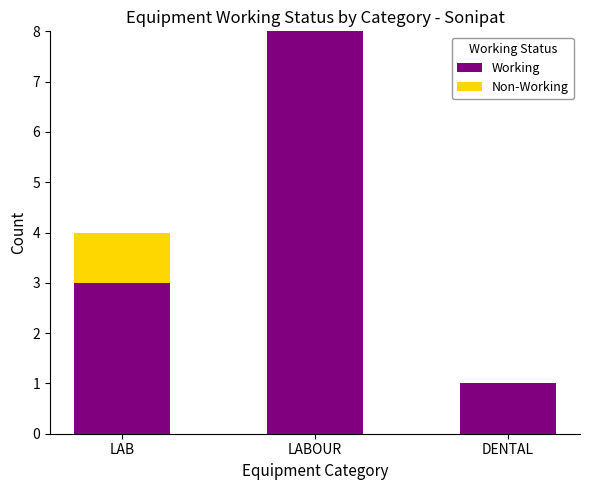

Reading left to right, what are the values for Working?

LAB=3	LABOUR=8	DENTAL=1